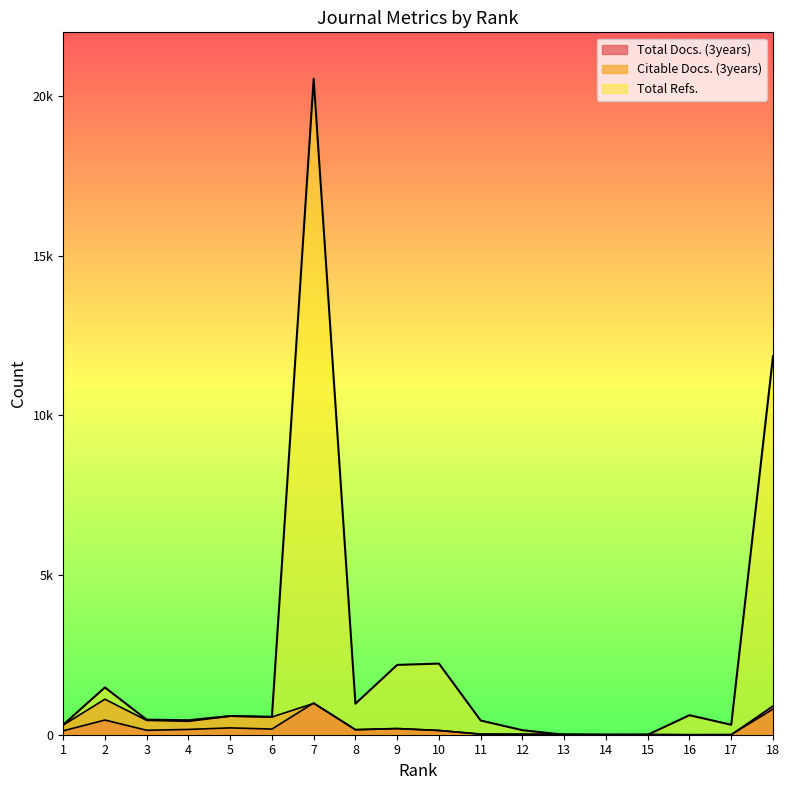

How many interior local valleys does the Total Refs. series have?

4